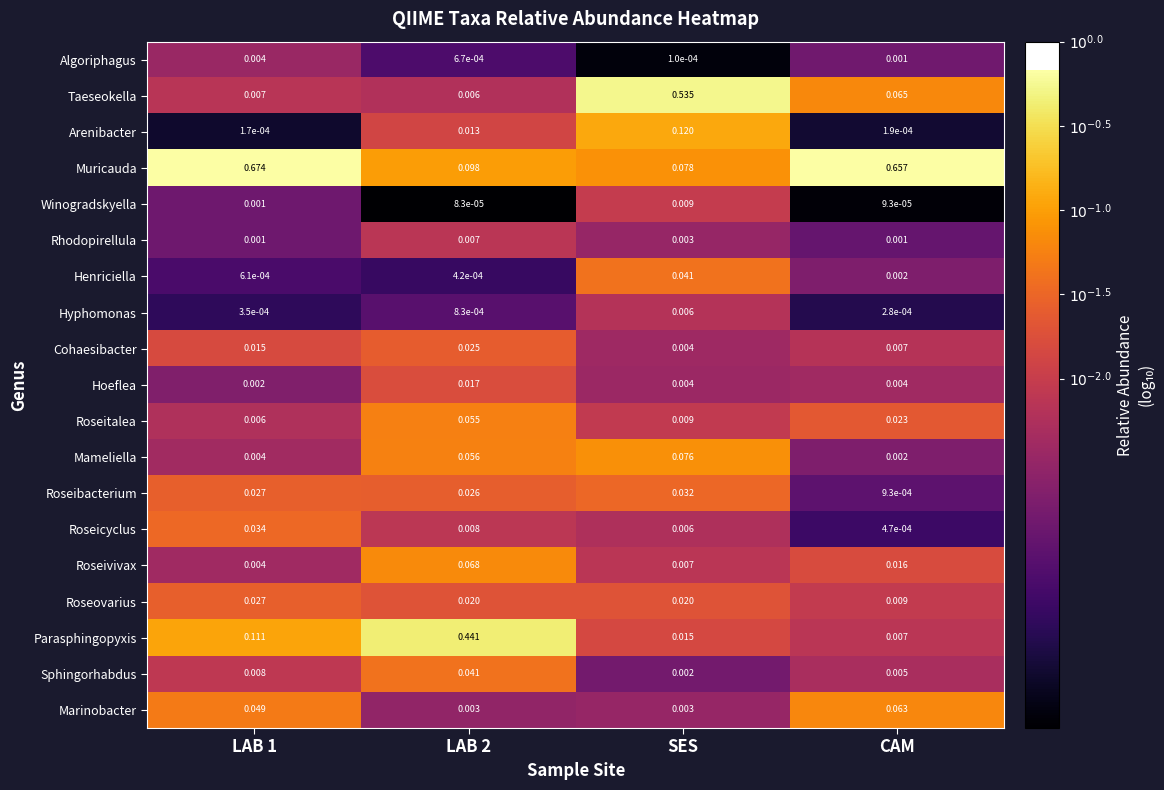

Which series changed the most between LAB 2 and SES?

Taeseokella